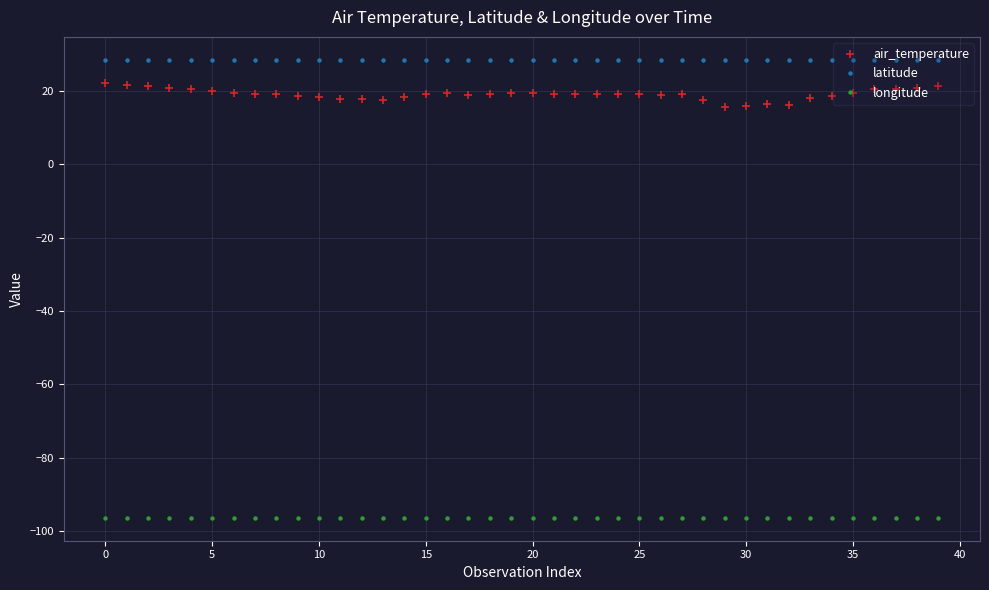

What is the average value of the longitude series?

-96.4